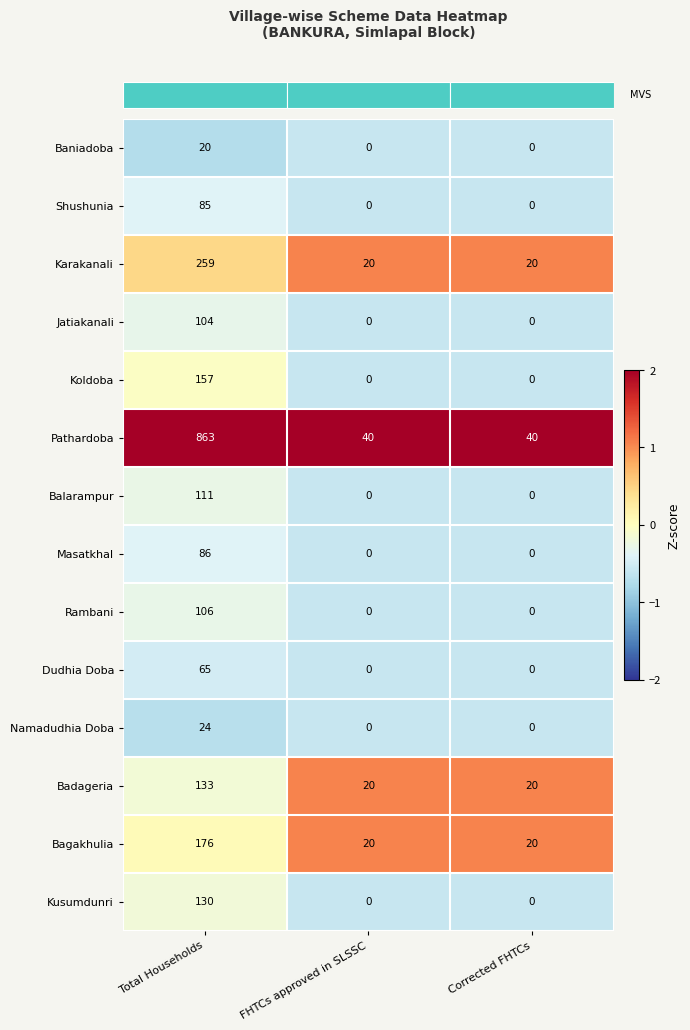

Rank the series by their maximum value, from lowest to highest.

Baniadoba, Namadudhia Doba, Dudhia Doba, Shushunia, Masatkhal, Jatiakanali, Rambani, Balarampur, Kusumdunri, Badageria, Koldoba, Bagakhulia, Karakanali, Pathardoba